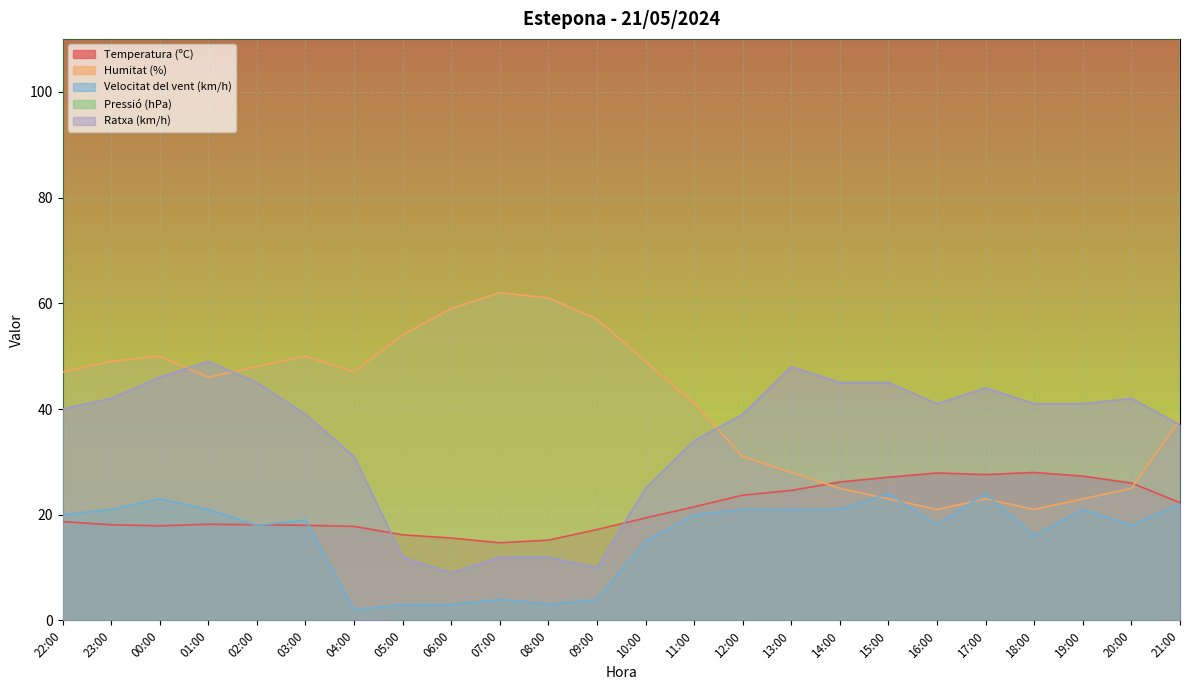

In Humitat (%), how many points are lower than both neighbors (excluding endpoints)?

4